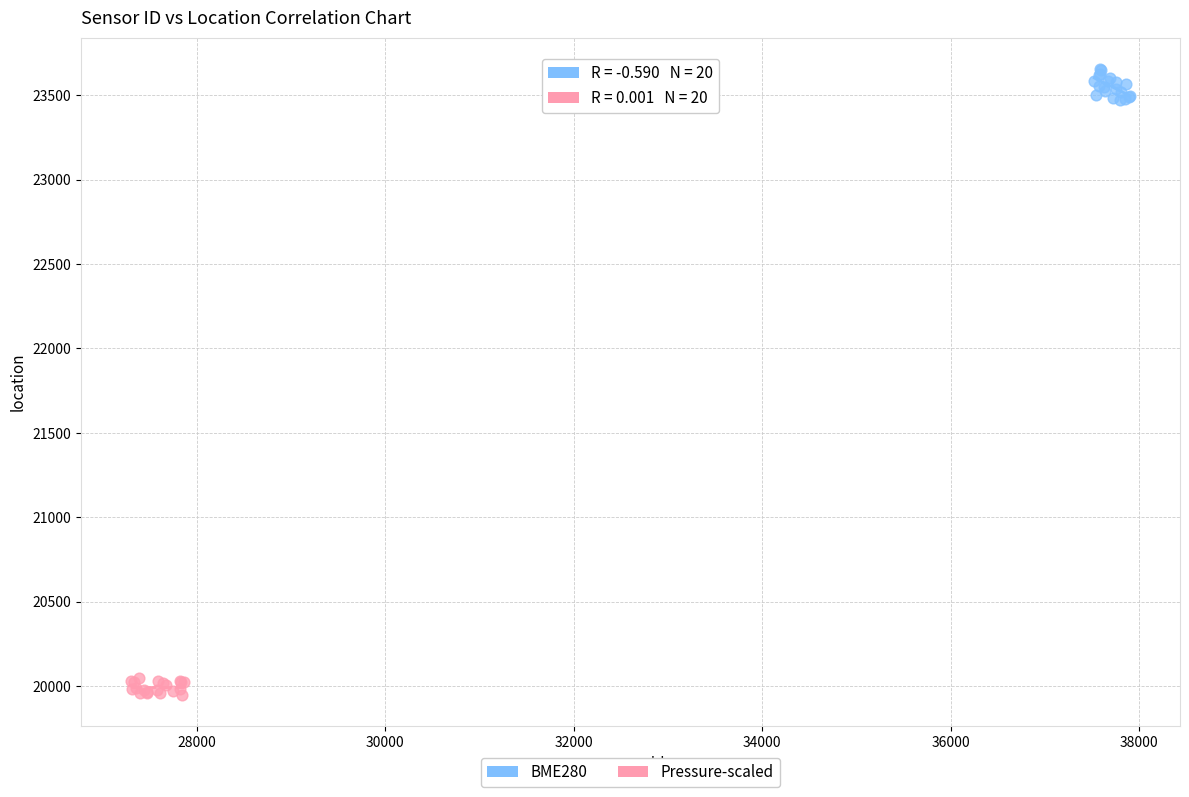

Which series contains the lowest Y value?

Pressure-scaled